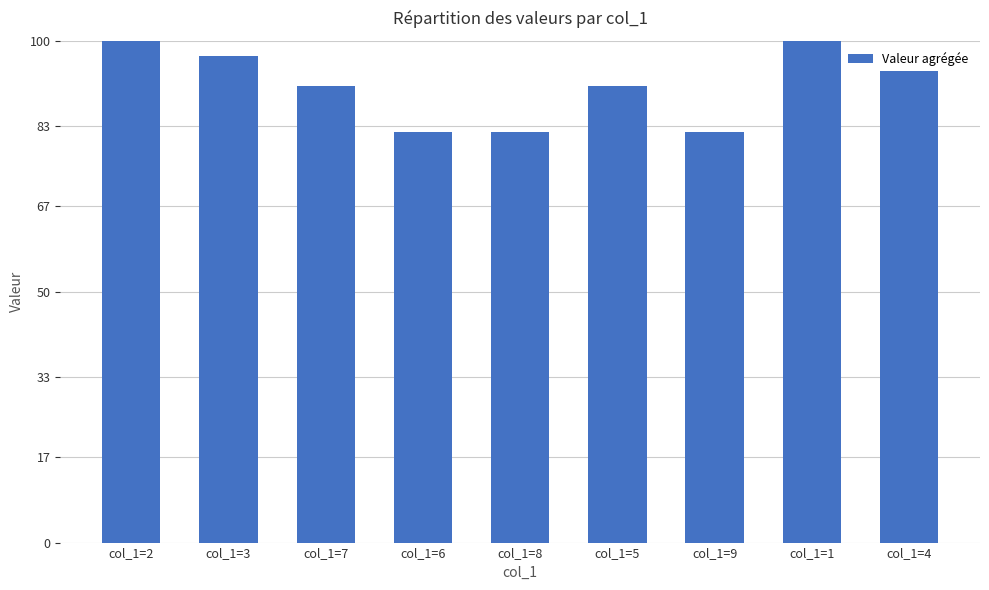

What is the maximum value shown in the chart?

100.0